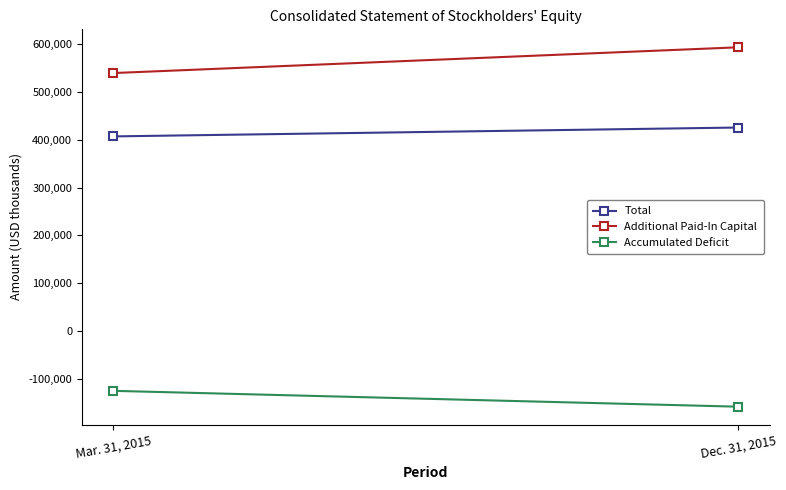

How many lines are shown in the chart?

3